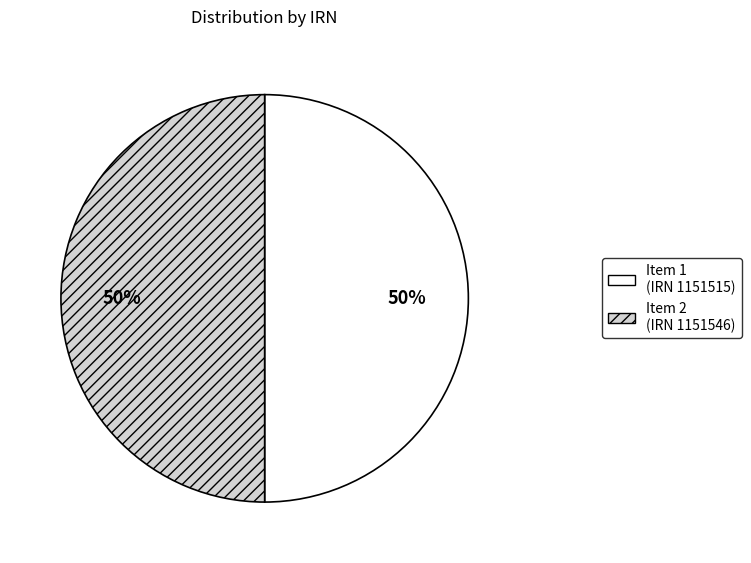

Is it true that Item 1 (IRN 1151515) is 39% of the pie?

False